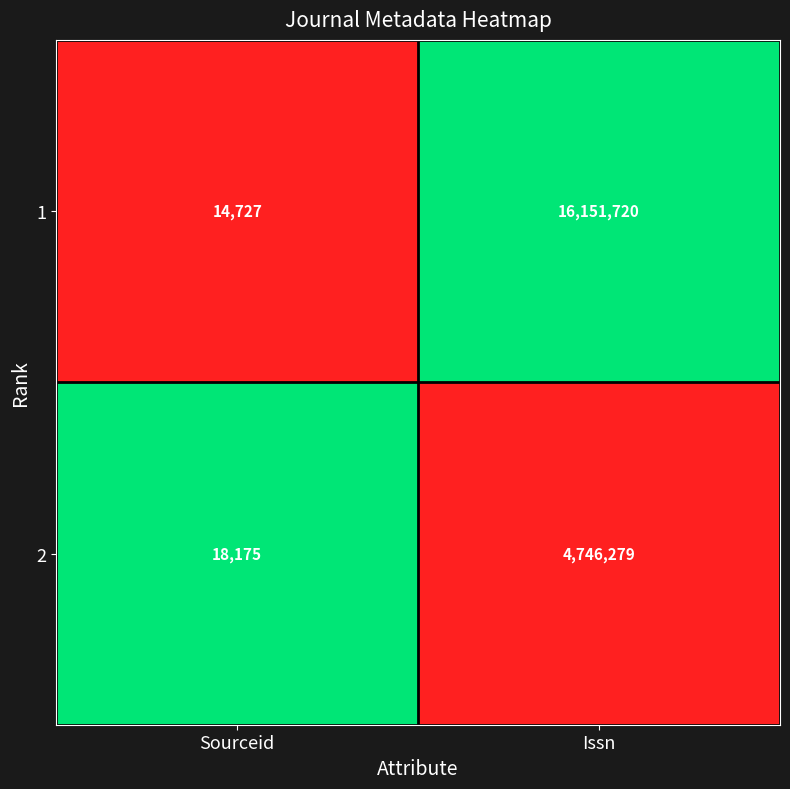

What is the sum of all 1 values?

16166447